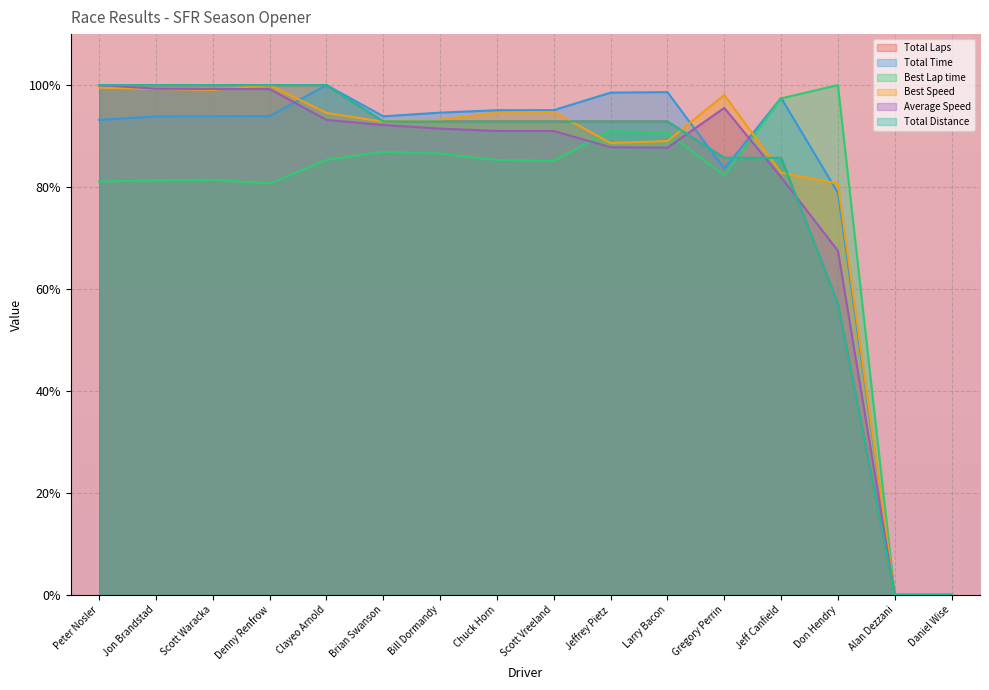

The value of Average Speed at Daniel Wise is 0.0. True or false?

True